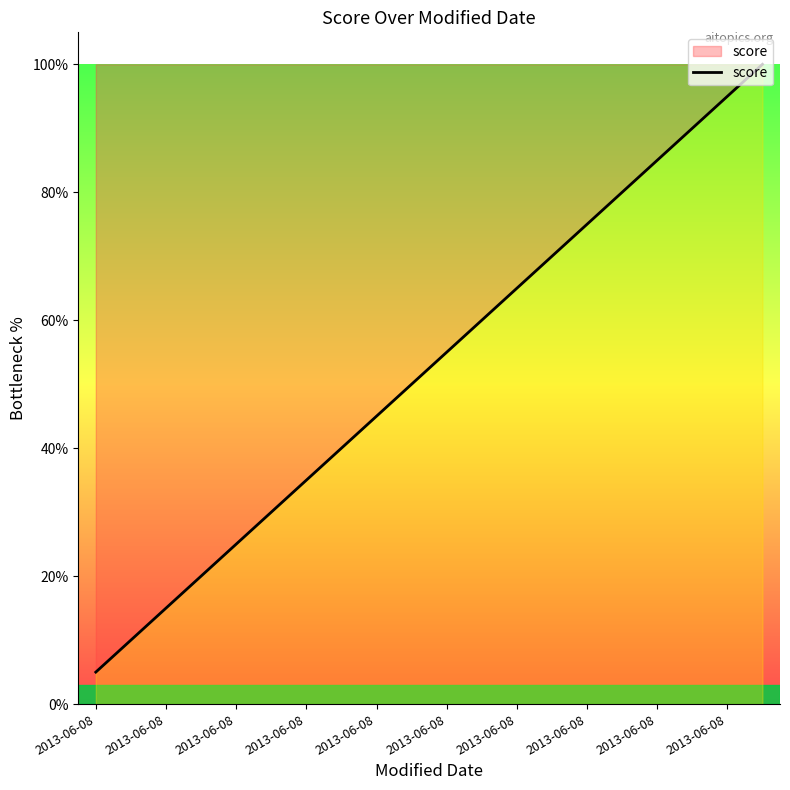

What is the greatest value displayed?

100.0